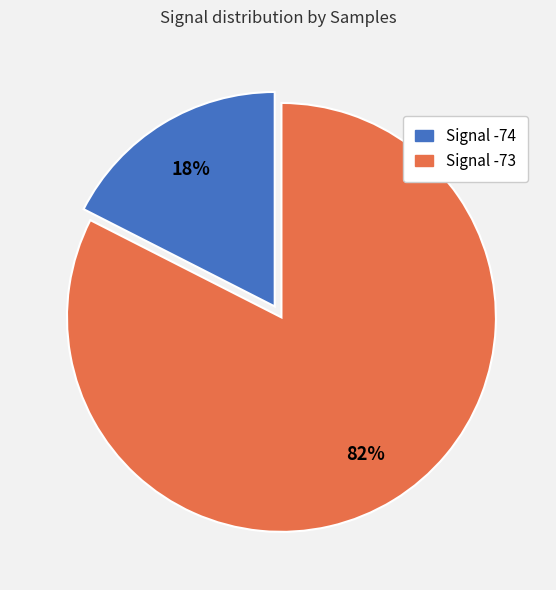

Does any single category account for the majority?

Yes